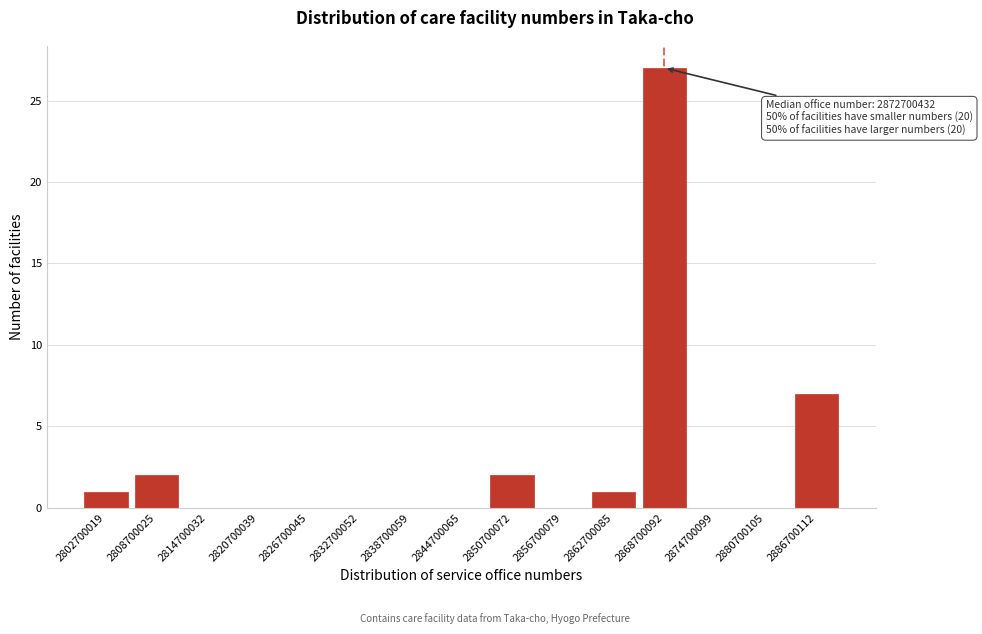

Reading right to left, transcribe all the data shown in this chart.

2886700112=7	2880700105=0	2874700099=0	2868700092=27	2862700085=1	2856700079=0	2850700072=2	2844700065=0	2838700059=0	2832700052=0	2826700045=0	2820700039=0	2814700032=0	2808700025=2	2802700019=1